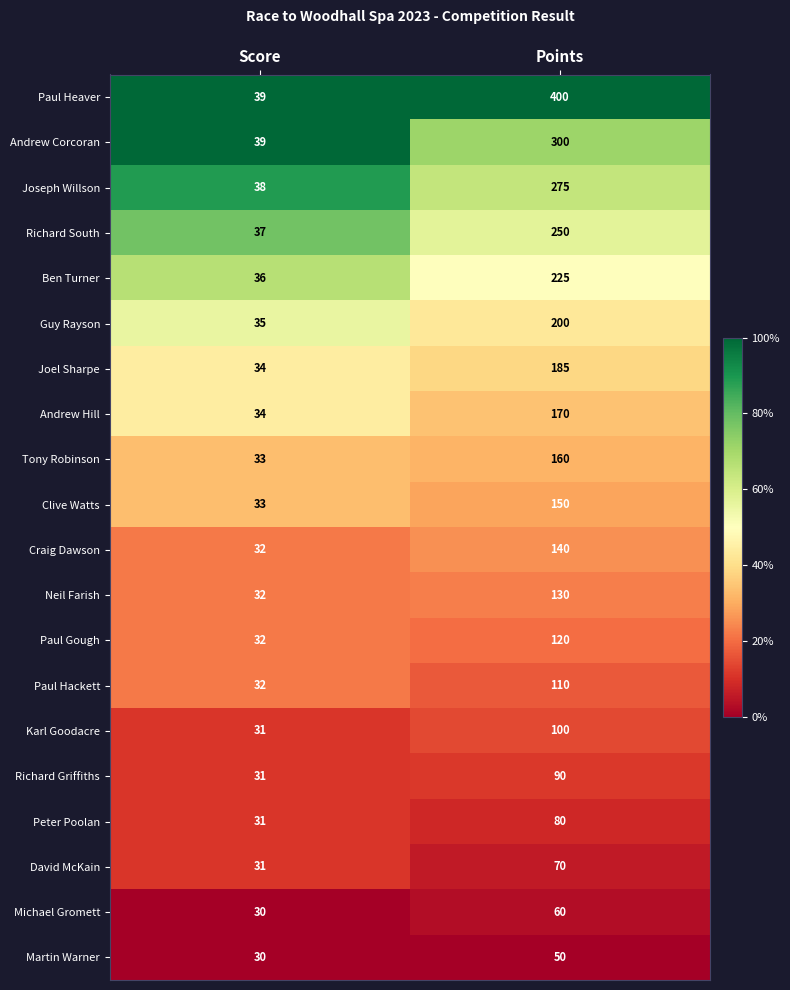

Rank the series by their maximum value, from lowest to highest.

Martin Warner, Michael Gromett, David McKain, Peter Poolan, Richard Griffiths, Karl Goodacre, Paul Hackett, Paul Gough, Neil Farish, Craig Dawson, Clive Watts, Tony Robinson, Andrew Hill, Joel Sharpe, Guy Rayson, Ben Turner, Richard South, Joseph Willson, Andrew Corcoran, Paul Heaver